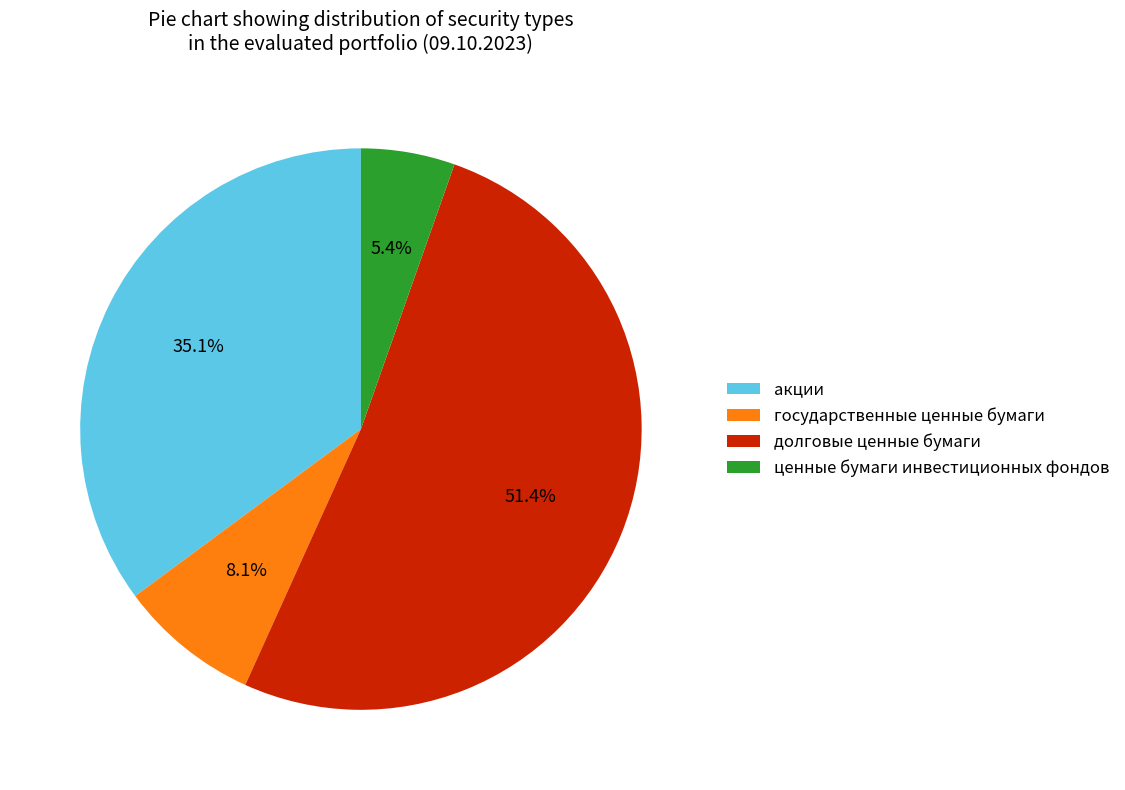

Does ценные бумаги инвестиционных фондов account for over 50% of the chart?

No